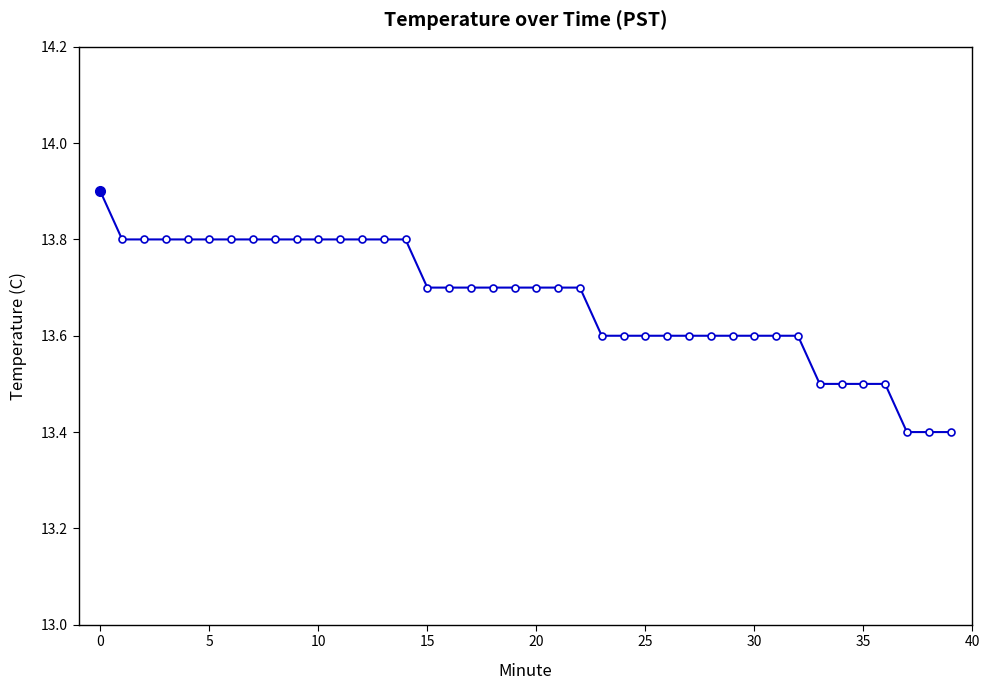

Count the values in the range 13 to 14.

40